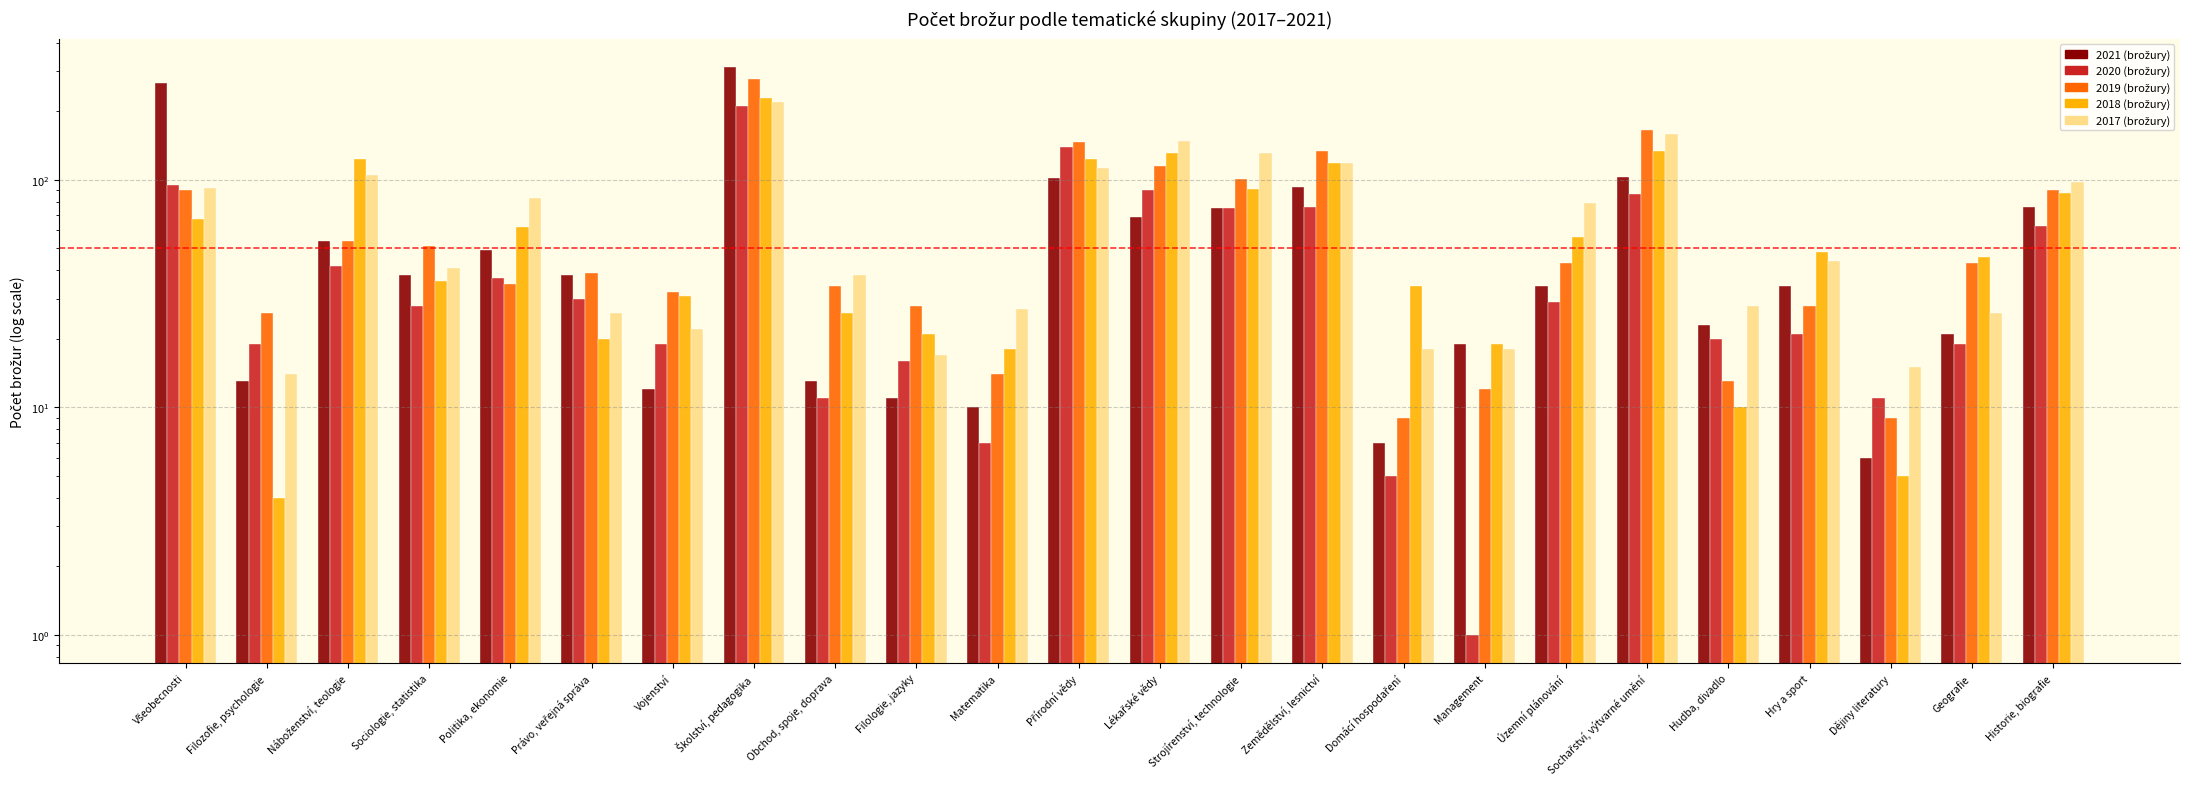

What is the approximate value of 2019 (brožury) at Školství, pedagogika?

277